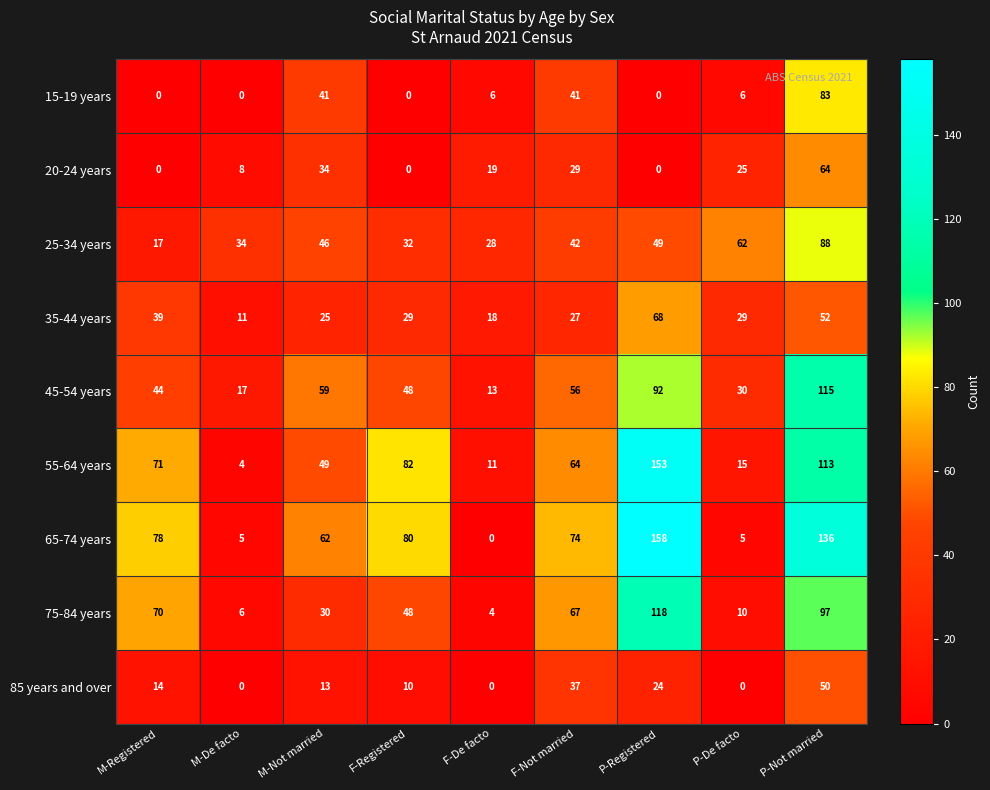

At P-De facto, list the series in order from largest to smallest.

25-34 years, 45-54 years, 35-44 years, 20-24 years, 55-64 years, 75-84 years, 15-19 years, 65-74 years, 85 years and over